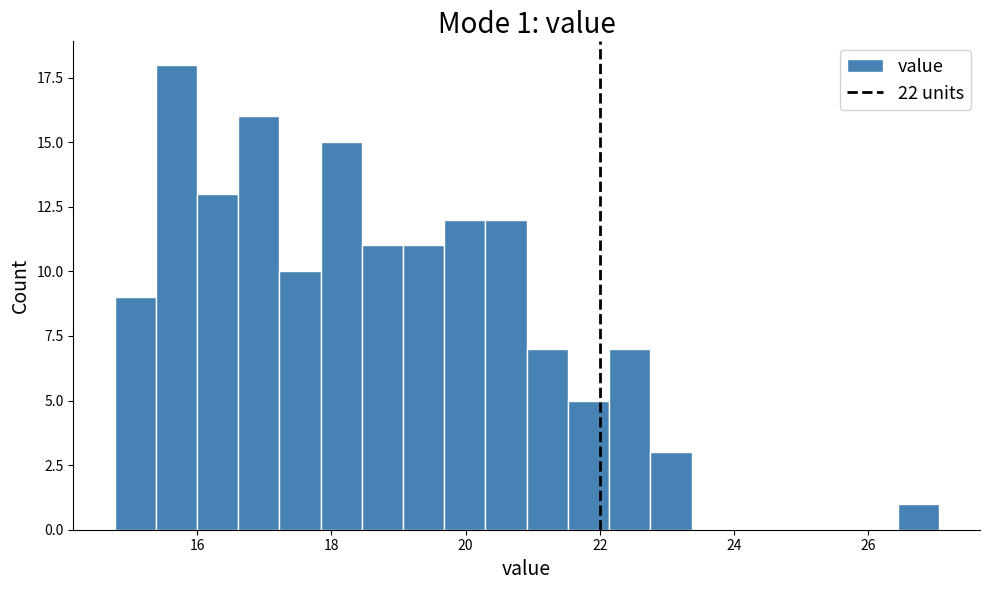

Around what value on the x-axis is the tallest bar? Give the approximate position of its centre, as read against the axis.

15.6